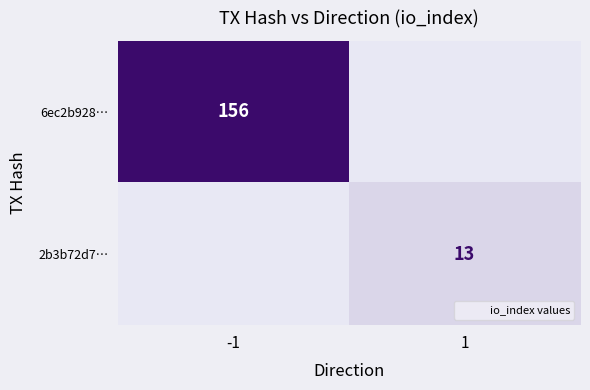

The 6ec2b928… series shows 156 at -1. True or false?

True